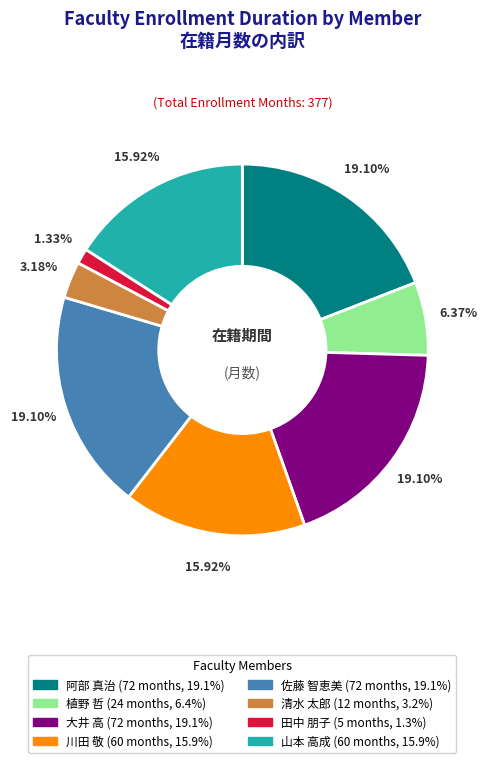

Is there a majority slice in this chart?

No